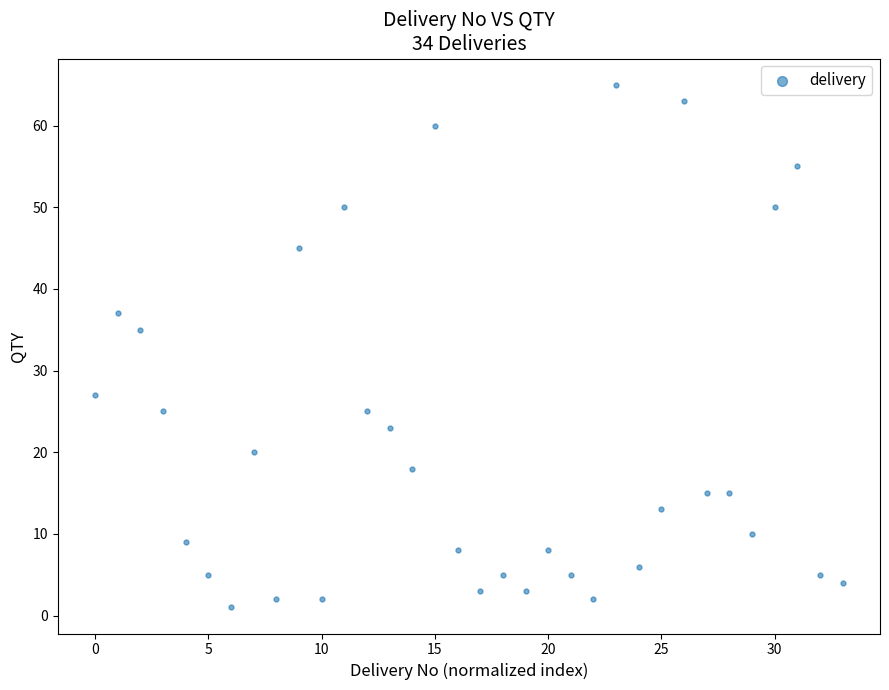

What Y value in the scatter plot is closest to 33?

35